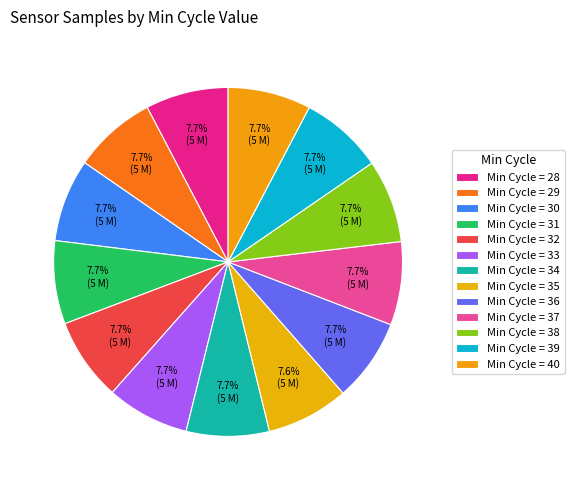

Count the number of slices in the pie.

13